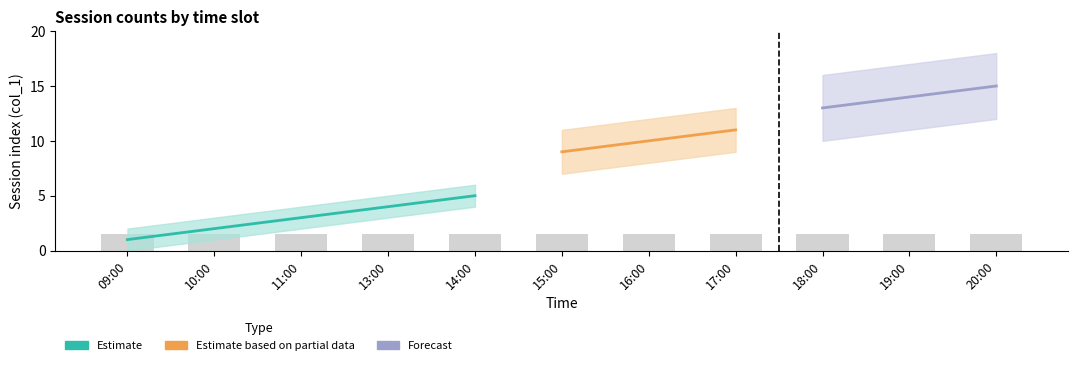

True or false: col_1_day1 has a value of 2 at 10:00.

True